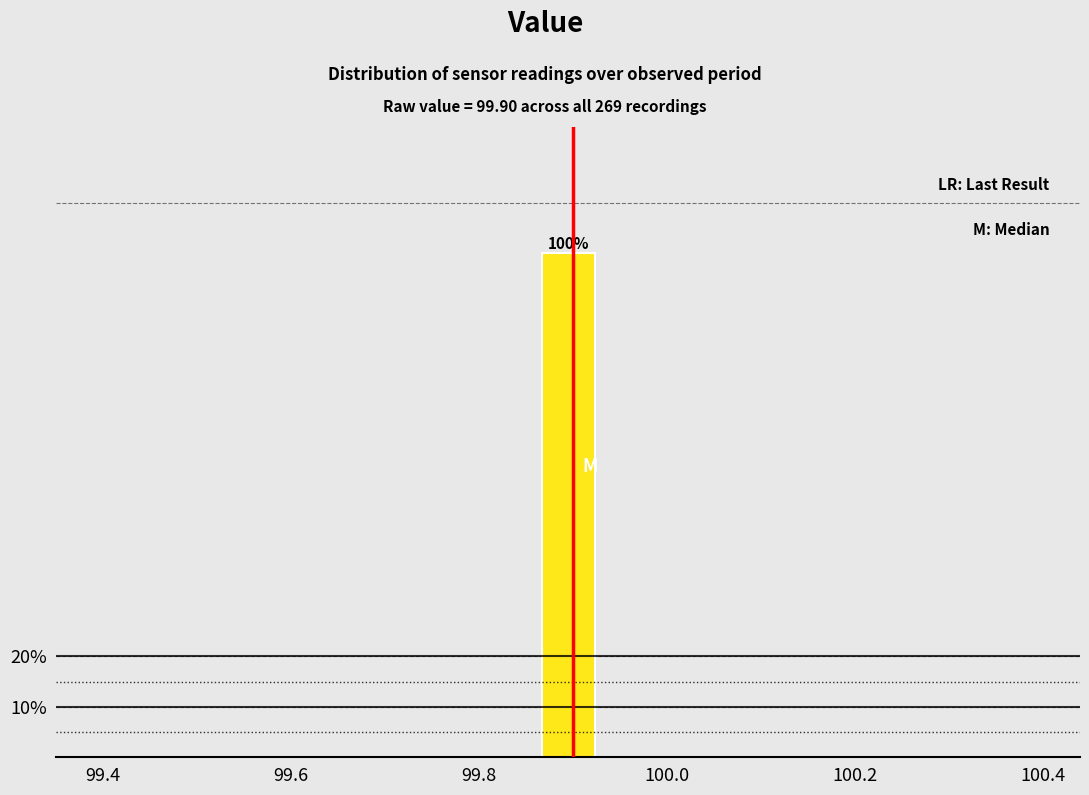

Around what value on the x-axis is the tallest bar? Give the approximate position of its centre, as read against the axis.

99.90